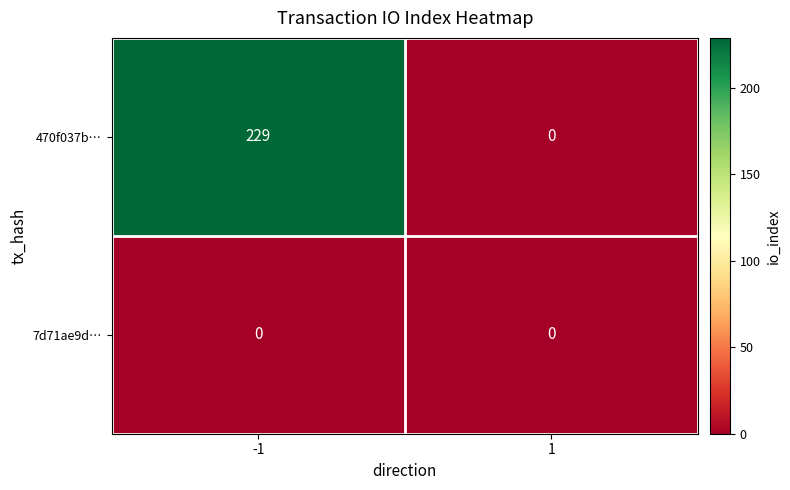

Which series has the largest total across all categories?

470f037b…